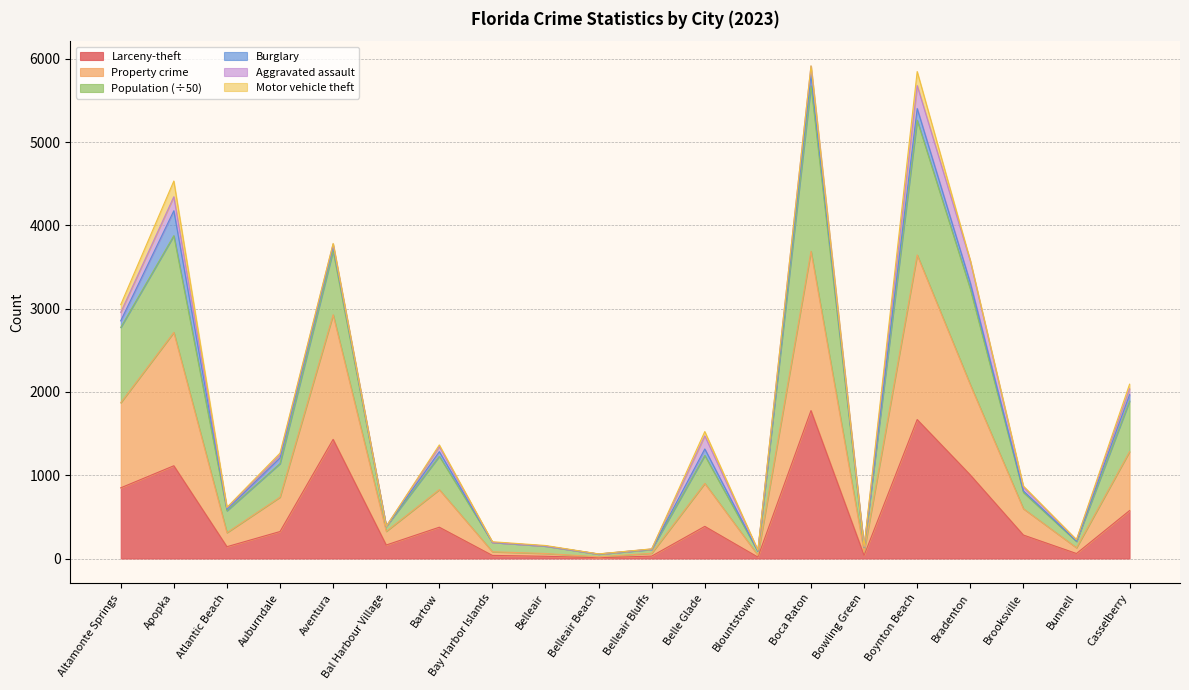

The Larceny-theft series shows 386.0 at Belle Glade. True or false?

True